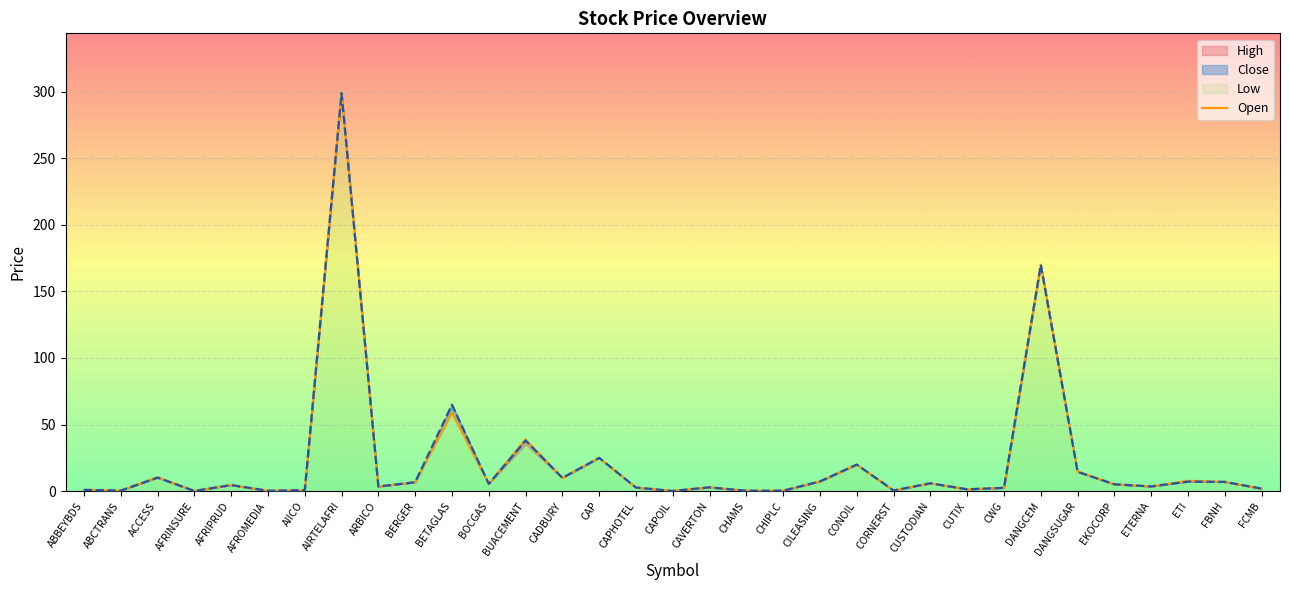

What is the label of the 25th point from the right?

ARBICO